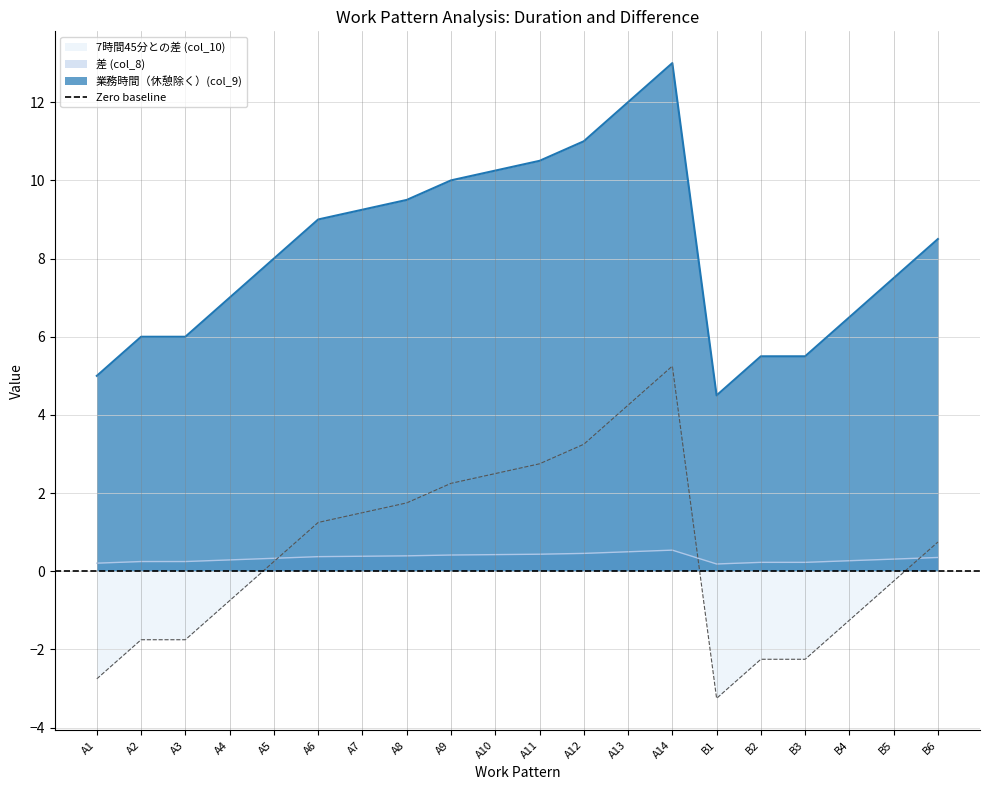

Which category has the highest value across all series?

A14